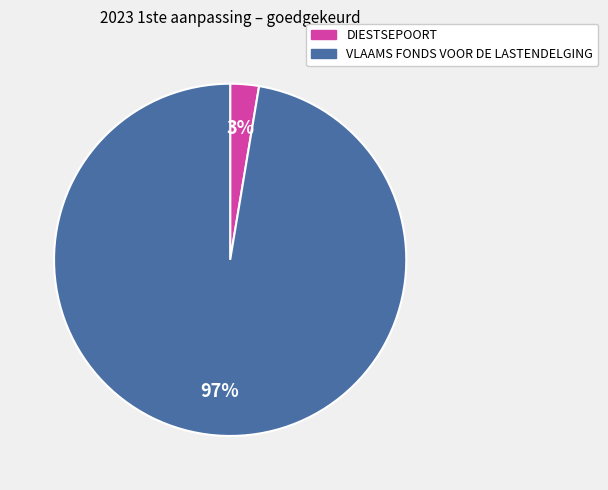

Rank the categories by value from highest to lowest.

VLAAMS FONDS VOOR DE LASTENDELGING, DIESTSEPOORT